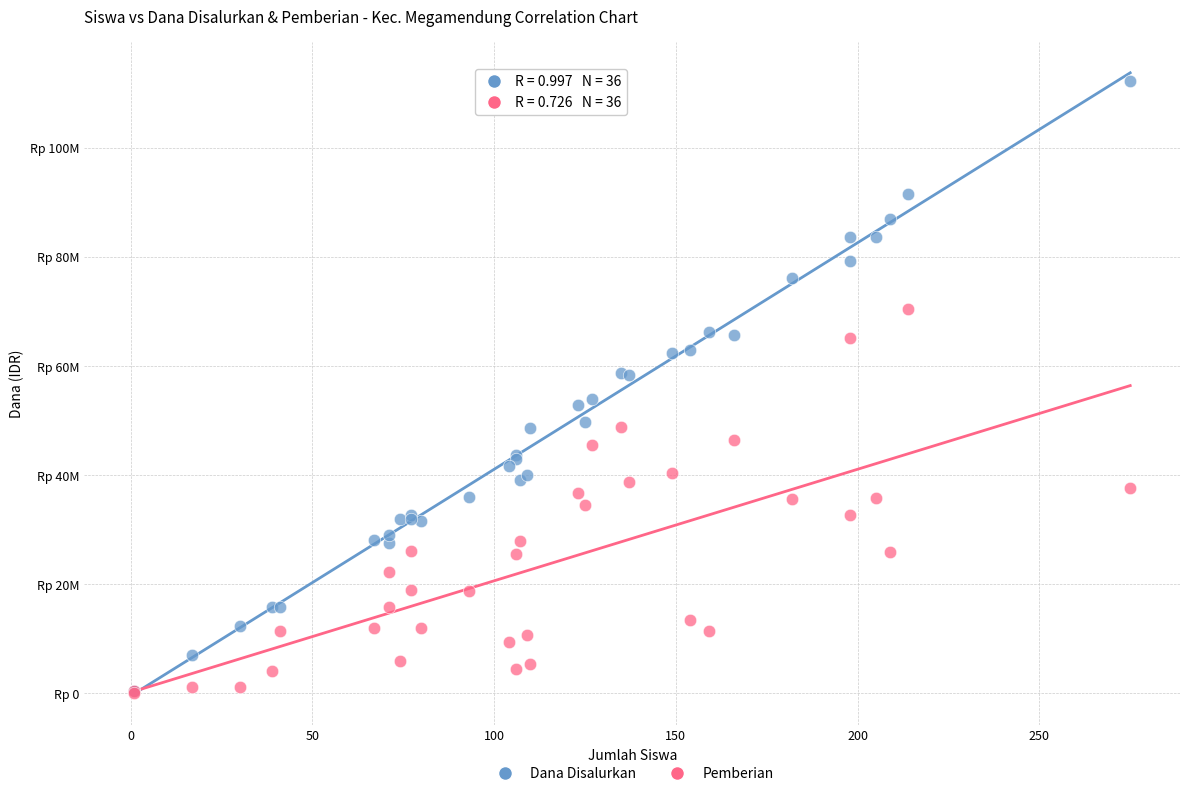

What are all the series names shown in the legend?

Dana Disalurkan, Pemberian